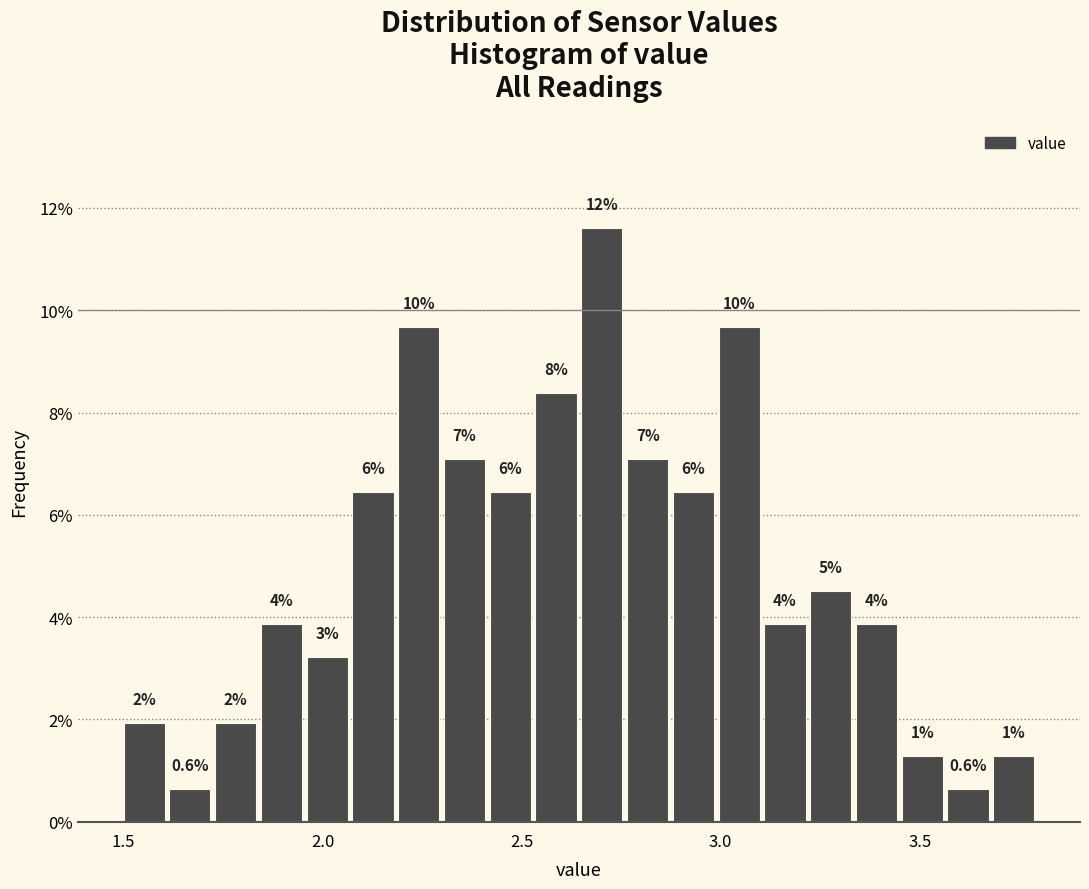

Around what value on the x-axis is the tallest bar? Give the approximate position of its centre, as read against the axis.

2.70